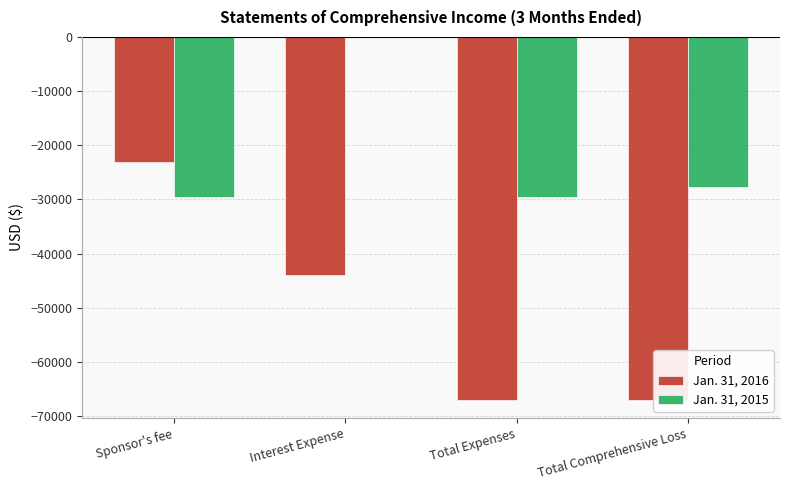

True or false: Jan. 31, 2015 has a value of -6151 at Total Comprehensive Loss.

False